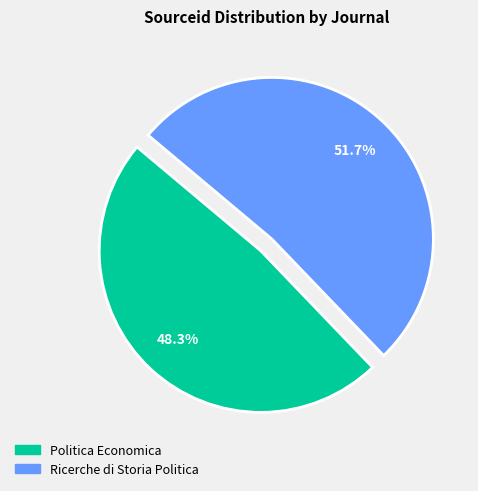

Rank the categories by value from lowest to highest.

Politica Economica, Ricerche di Storia Politica